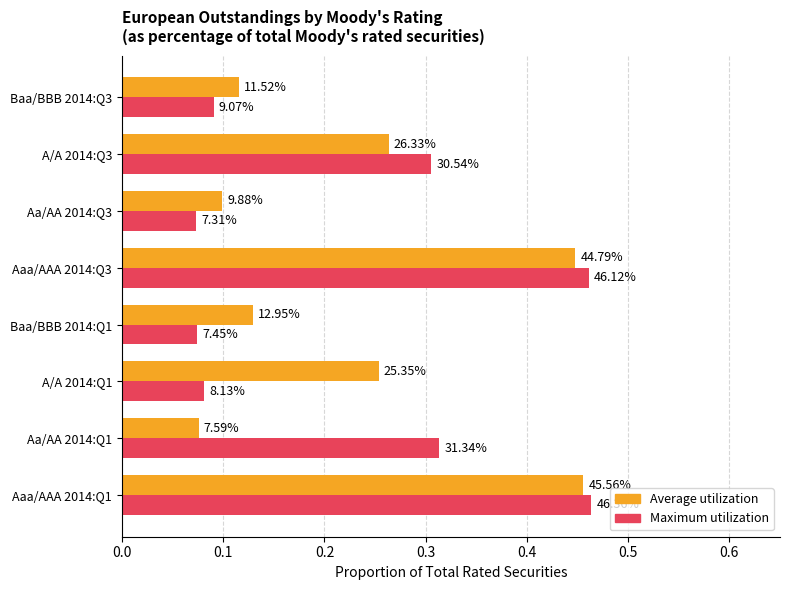

What is the difference between the maximum and minimum values in the Maximum utilization series?

0.4